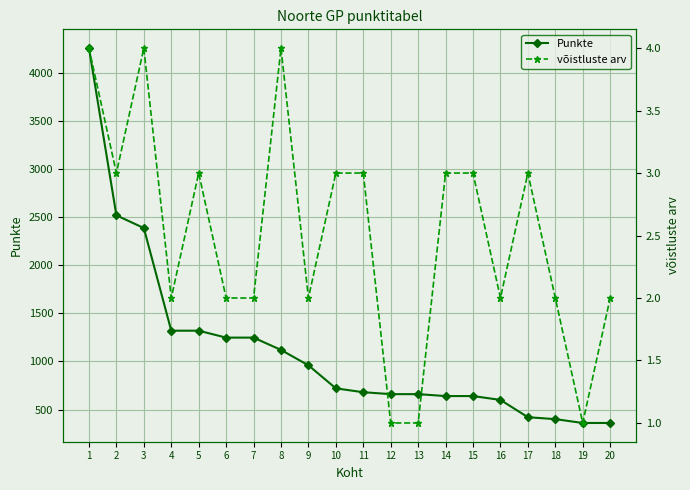

How many values in the Punkte series are below 720?

10